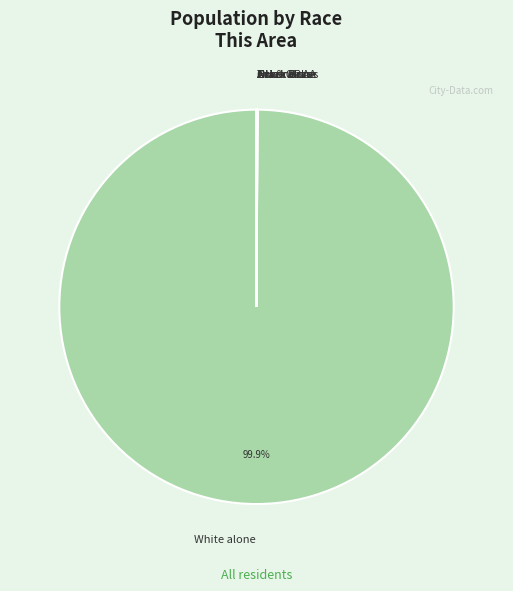

Which category has the biggest portion of the pie?

White alone